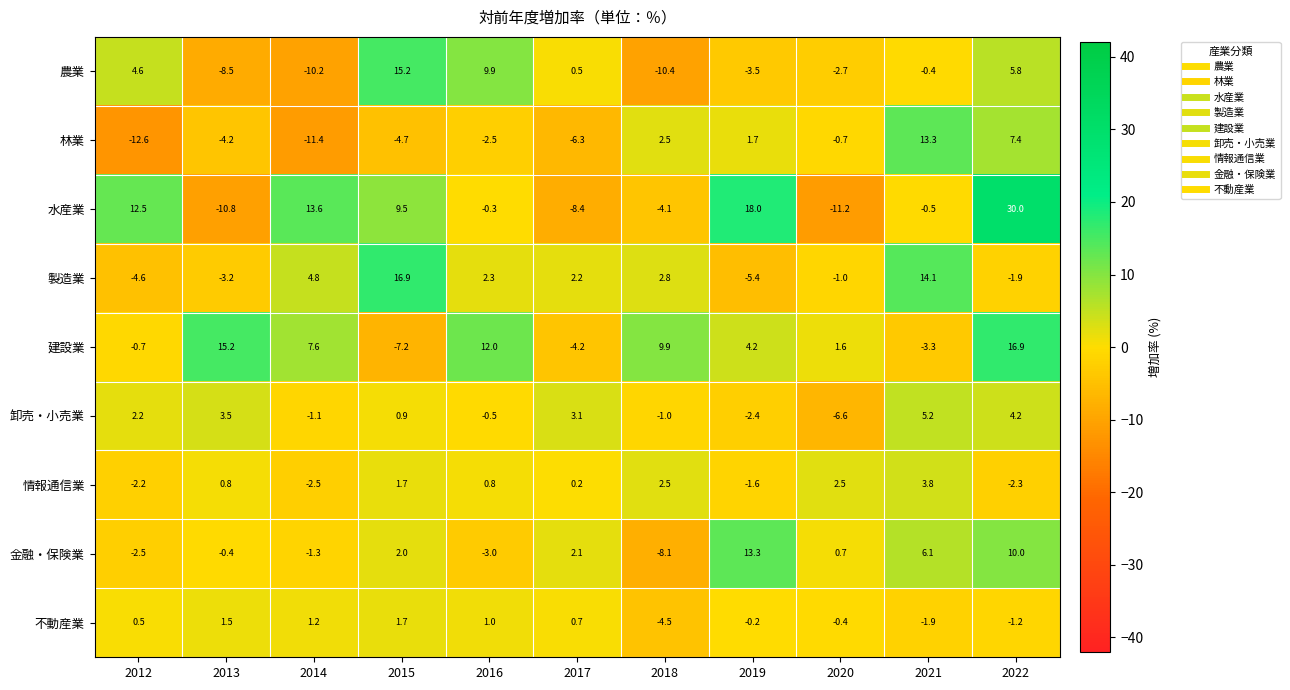

Which category has the lowest value in the 農業 series?

2018